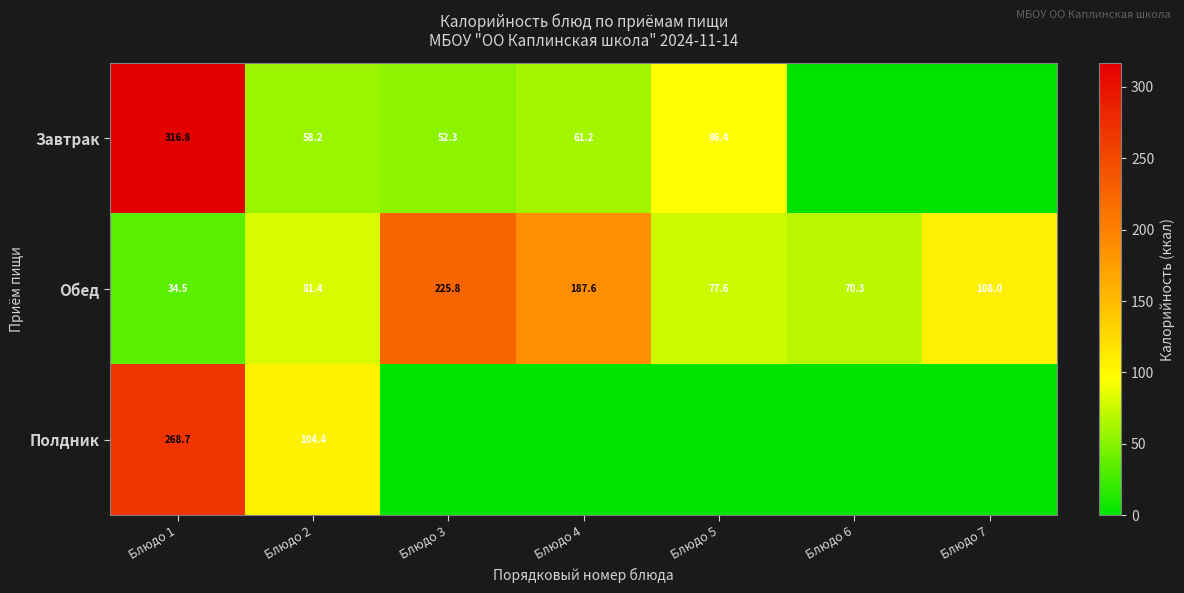

What is the average value of the Обед series?

112.2